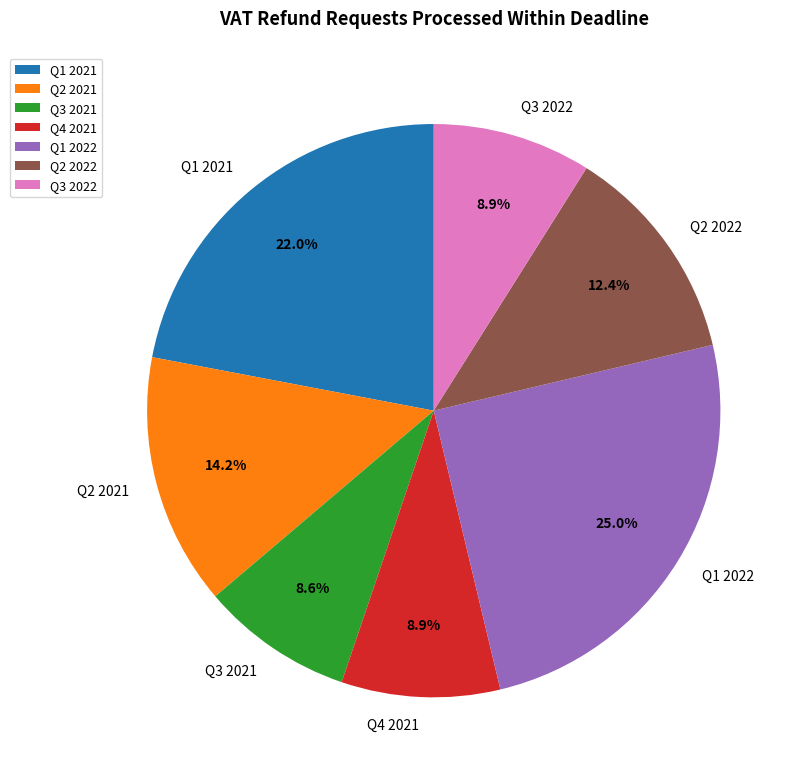

To the nearest percent, what is the difference between the largest and smallest slice percentages?

16%